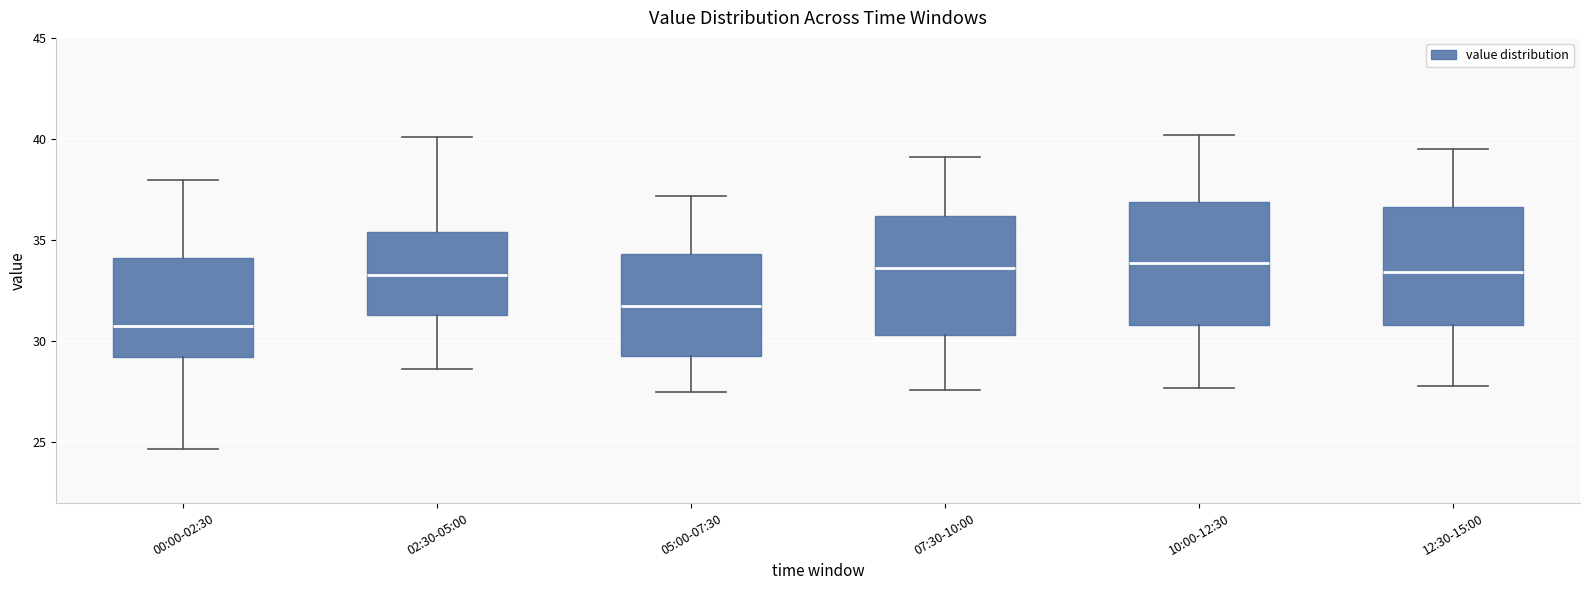

Reading left to right, transcribe this box plot: for each box, give where its median line is, the range the box spans, and where its two whiskers end, as read against the y-axis. The values are not printed on the chart, so give them approximately, as read against the axis.

00:00-02:30: median 31.0, box 29.0 to 34.0, whiskers 24.5 to 38.0
02:30-05:00: median 33.5, box 31.5 to 35.5, whiskers 28.5 to 40.0
05:00-07:30: median 32.0, box 29.5 to 34.5, whiskers 27.5 to 37.0
07:30-10:00: median 33.5, box 30.5 to 36.0, whiskers 27.5 to 39.0
10:00-12:30: median 34.0, box 31.0 to 37.0, whiskers 27.5 to 40.0
12:30-15:00: median 33.5, box 31.0 to 36.5, whiskers 28.0 to 39.5